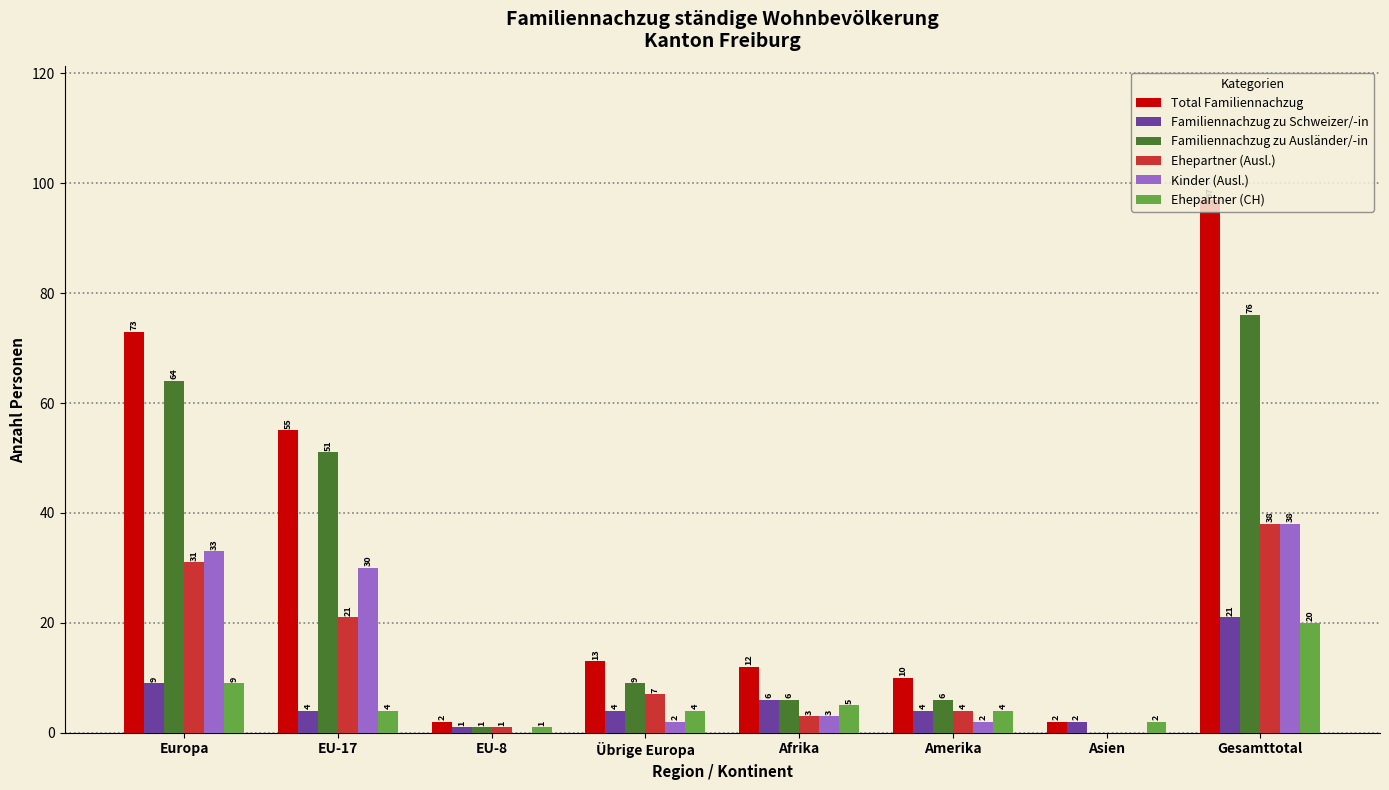

Is the value of Familiennachzug zu Schweizer/-in at EU-17 greater than the value of Total Familiennachzug at Europa?

No